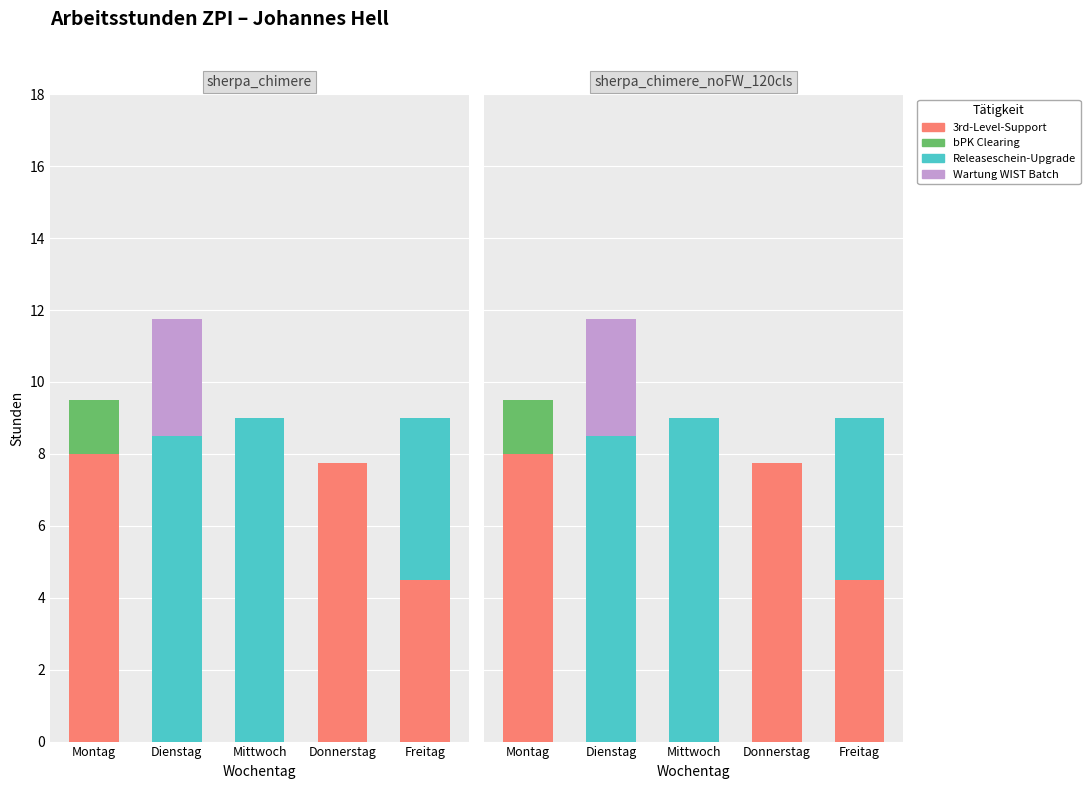

How many bars are there in each group?

4